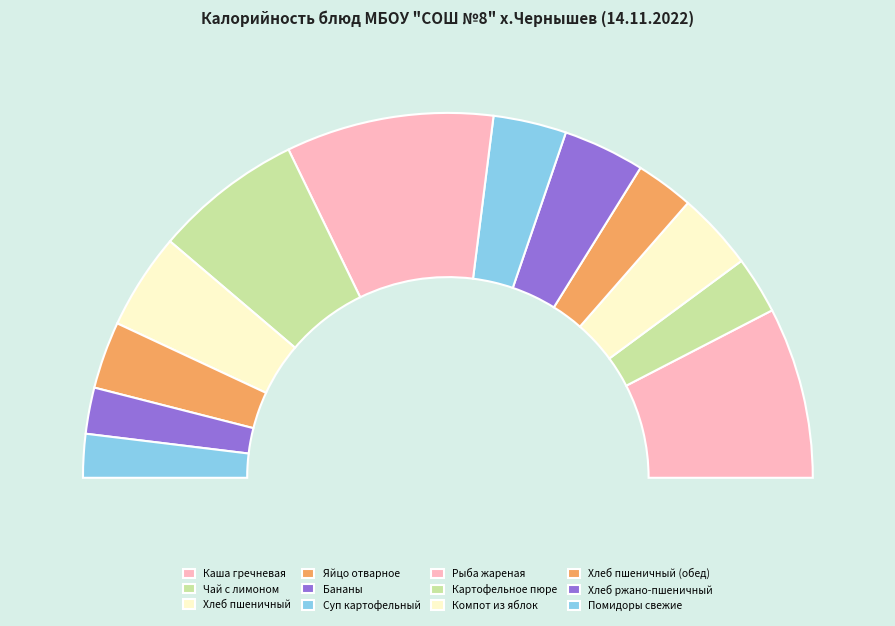

Is it true that Хлеб пшеничный (обед) is 13% of the pie?

False